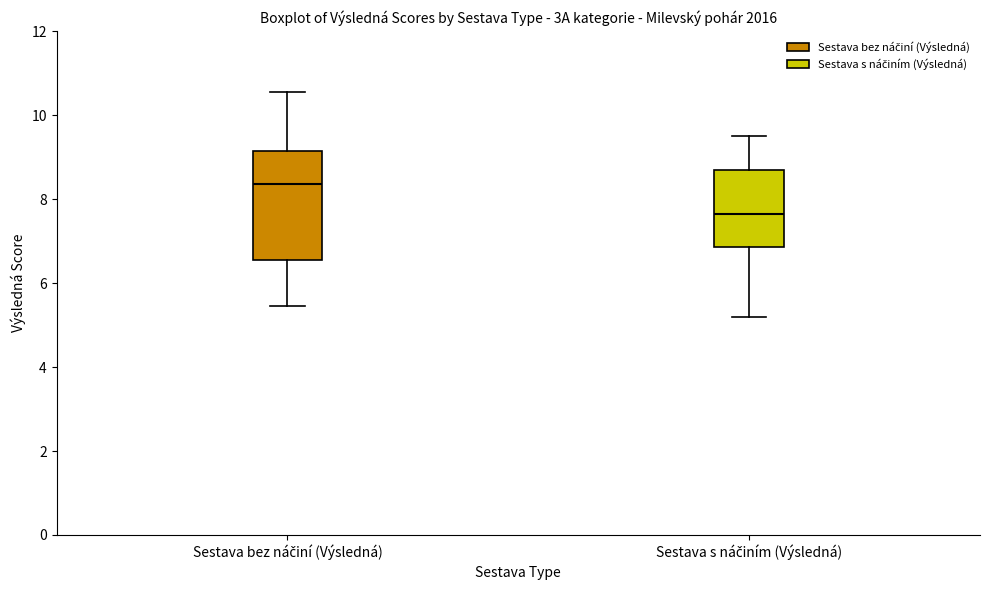

Comparing the boxes themselves (not the whiskers), which one is the tallest?

Sestava bez náčiní (Výsledná)